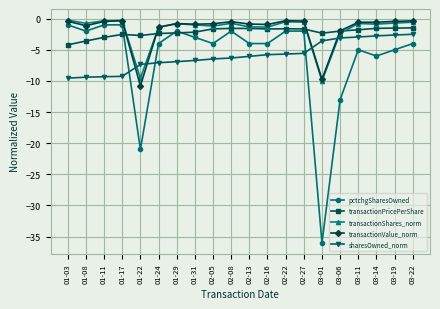

What is the total value across all series at 02-16?

-13.7